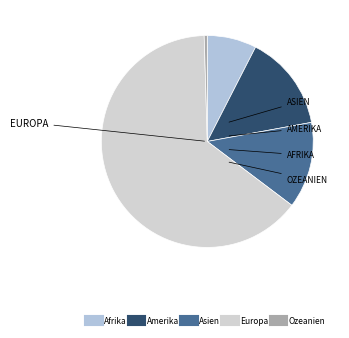

How much of the chart is everything except Ozeanien?

99.5%